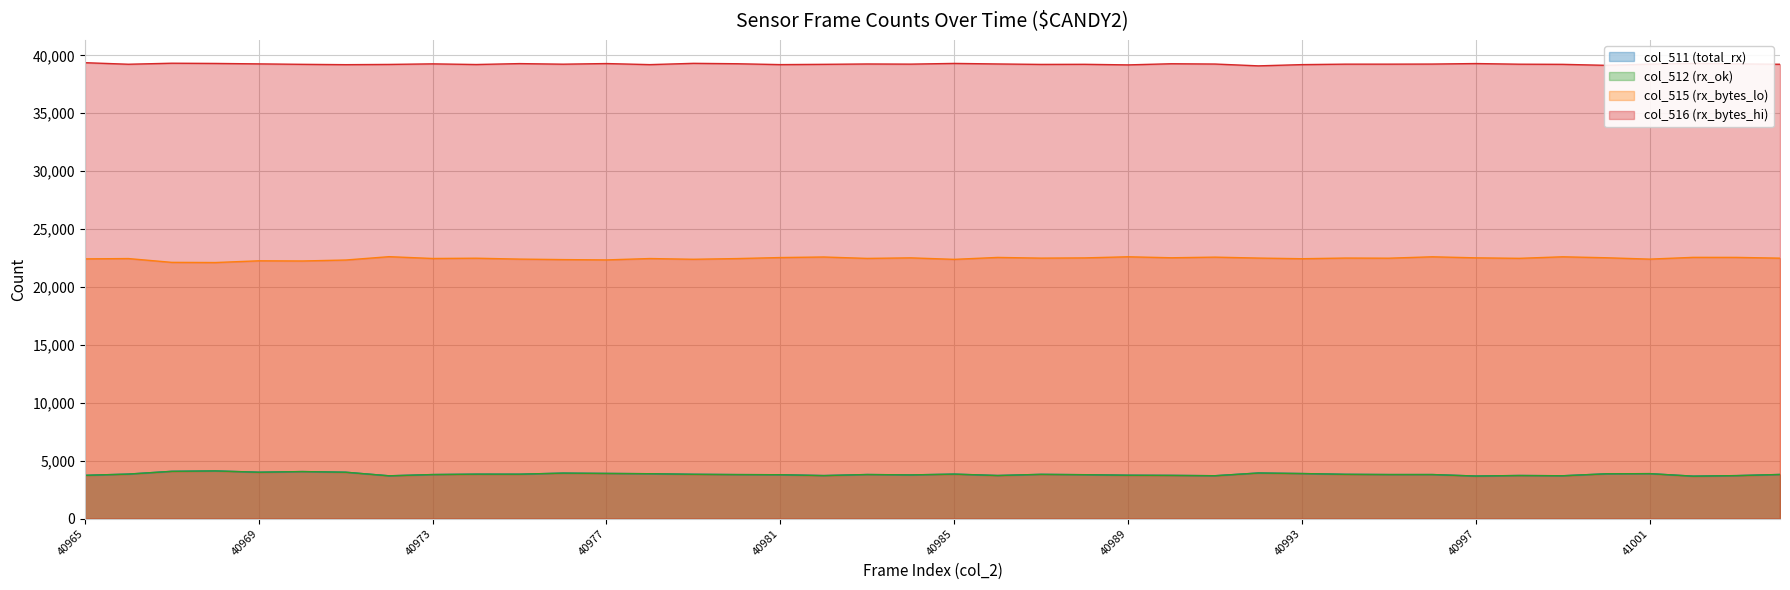

Which series has the largest total across all categories?

col_516 (rx_bytes_hi)